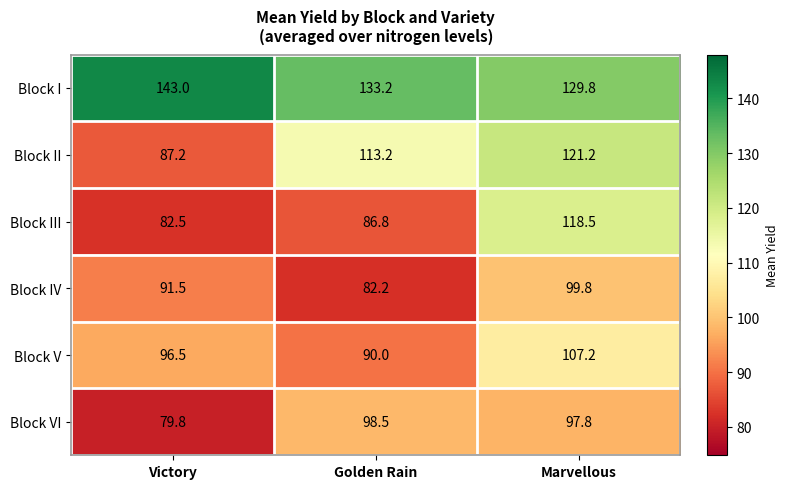

At how many categories does at least one series exceed 110?

3